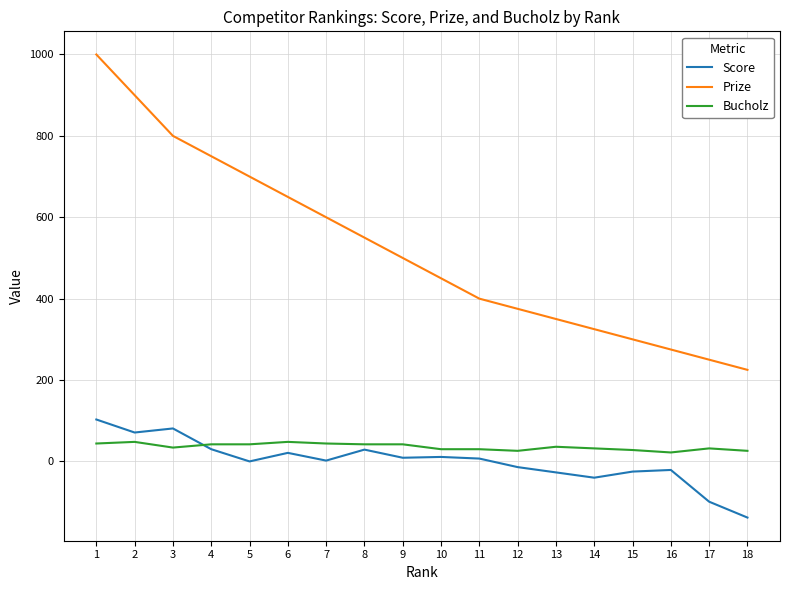

Which series has the widest spread of values?

Prize